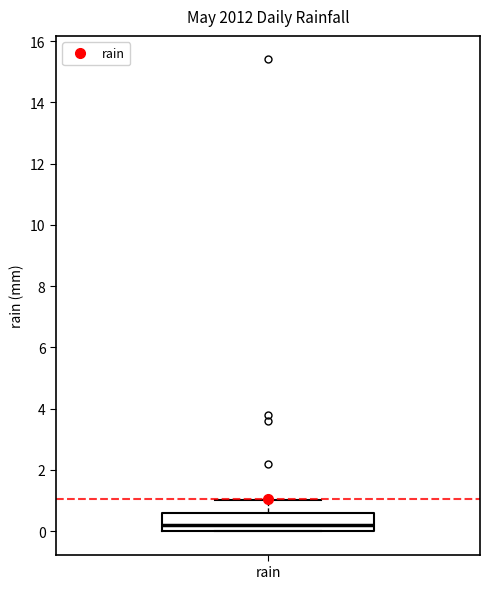

Where does the upper whisker of the box for rain end on the y-axis? The values are not printed on the chart, so give them approximately, as read against the axis.

1.0